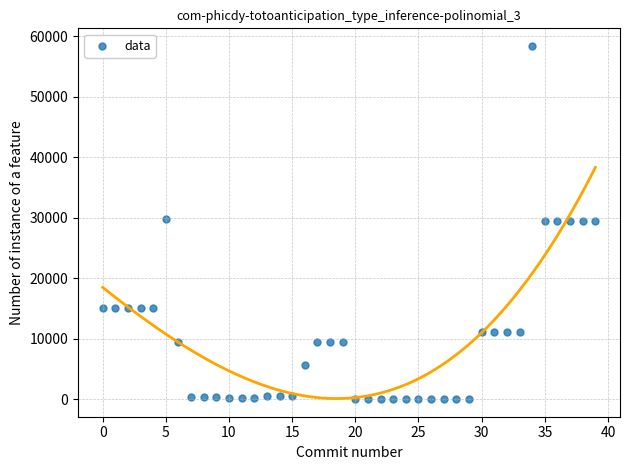

What is the range of Y values (max minus min)?

58369.5